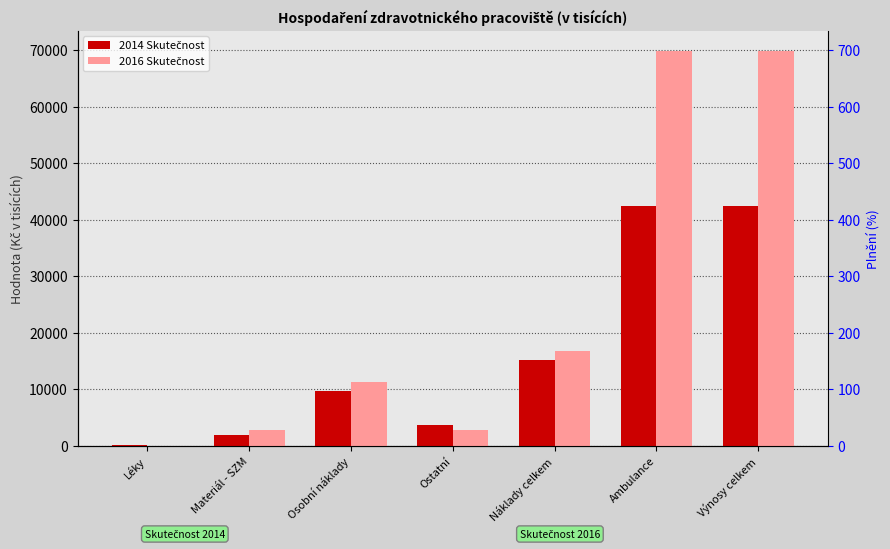

What are all the series names shown in the legend?

2014 Skutečnost, 2016 Skutečnost